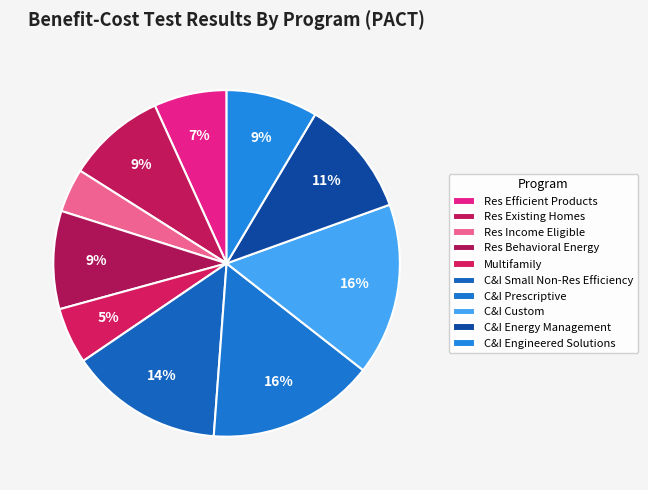

Count the number of slices in the pie.

10